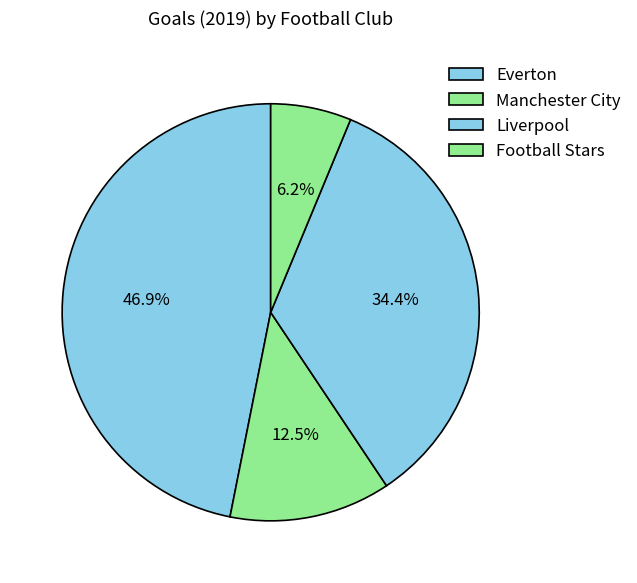

How many slices are in this pie chart?

4